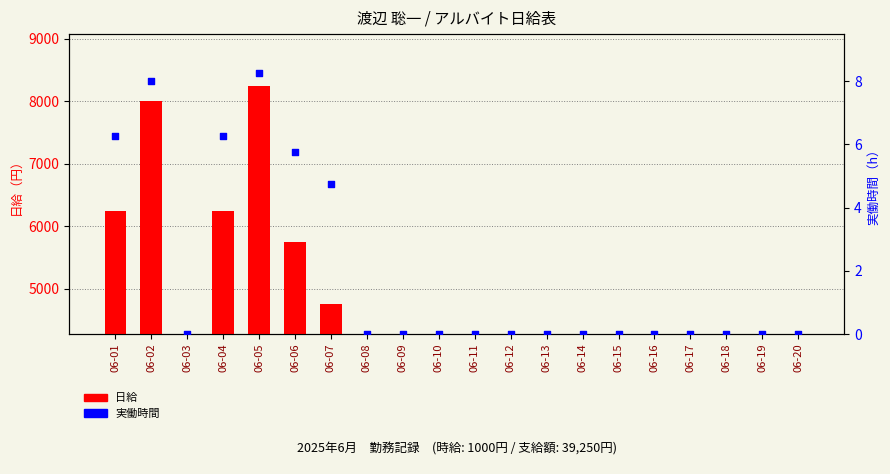

Is the value of 日給 at 06-12 greater than the value of 実働時間 at 06-13?

No